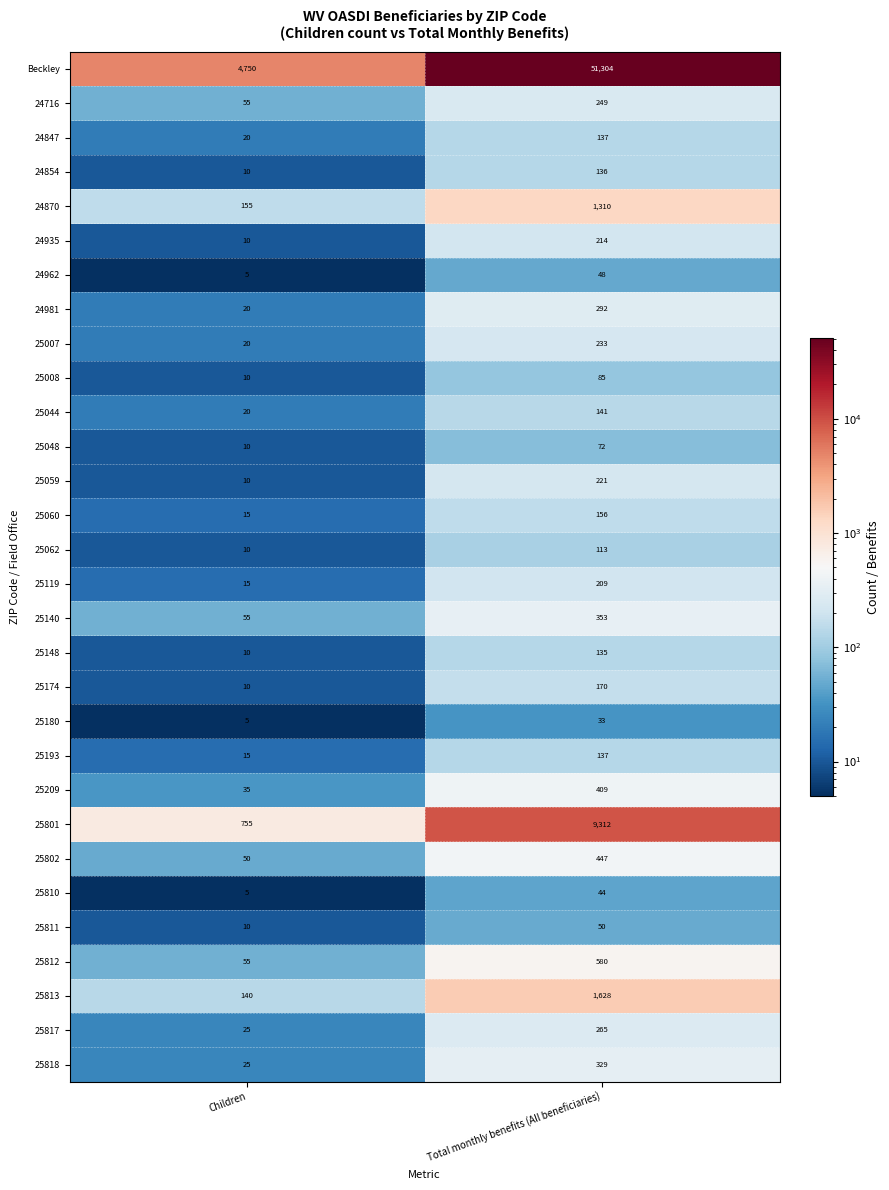

What is the total value across all series at Total monthly benefits (All beneficiaries)?

68812